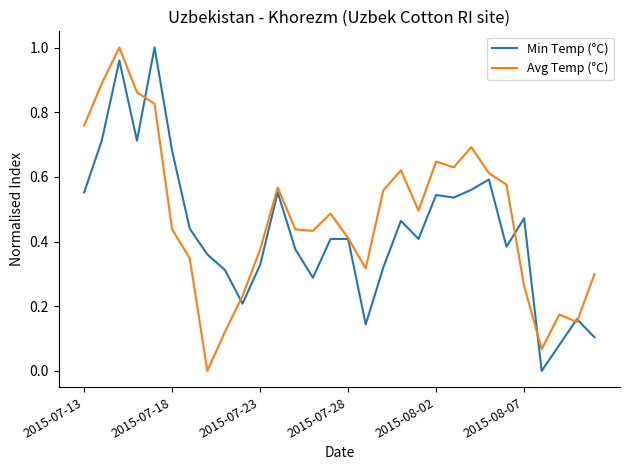

What are all the series names shown in the legend?

Min Temp (°C), Avg Temp (°C)